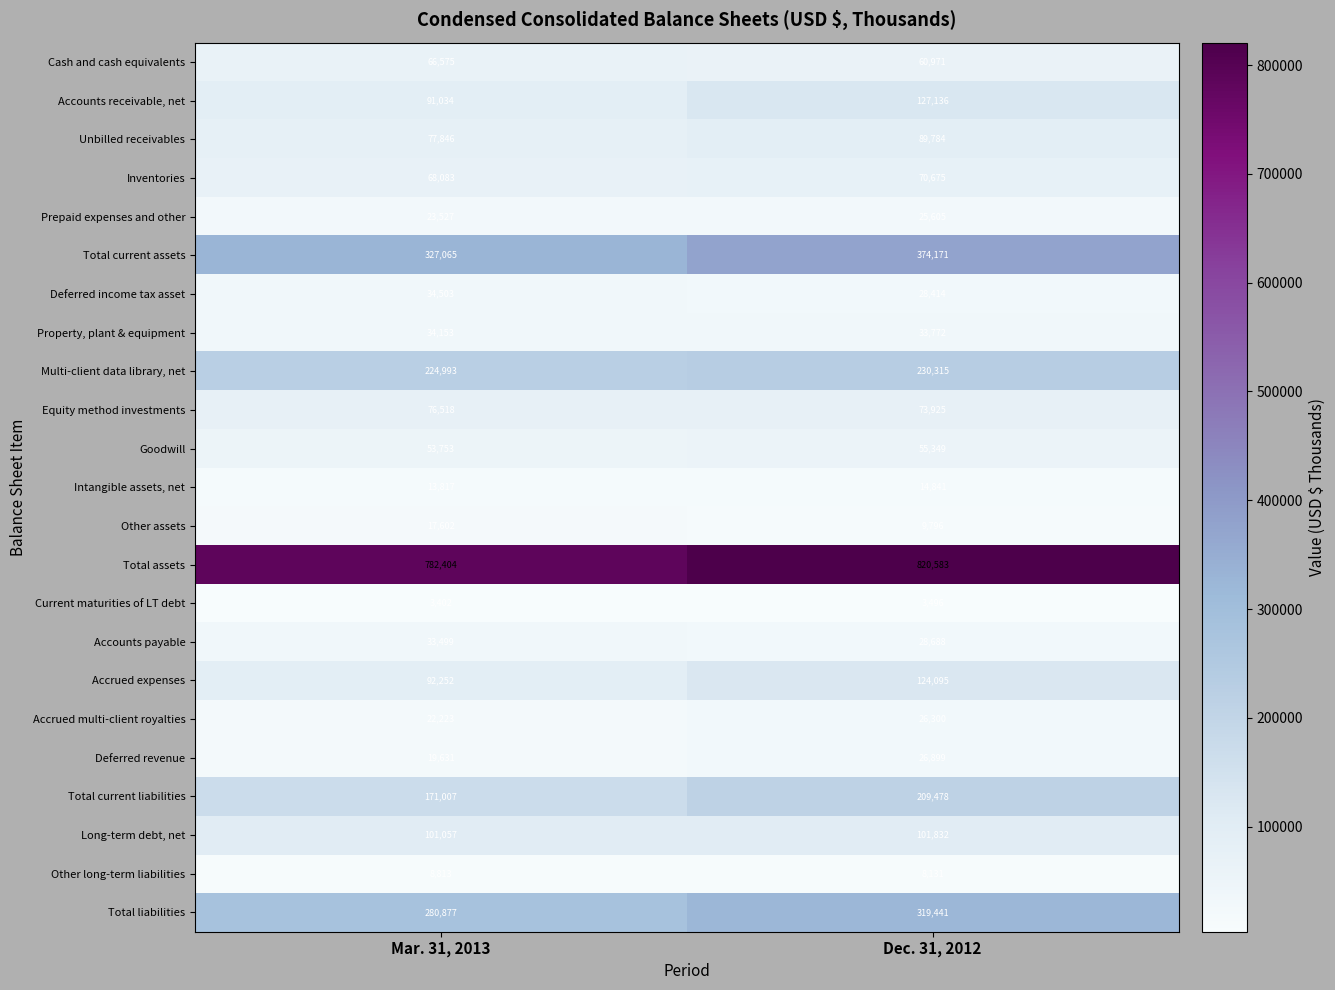

Between Mar. 31, 2013 and Dec. 31, 2012, which series saw the biggest shift?

Total current assets